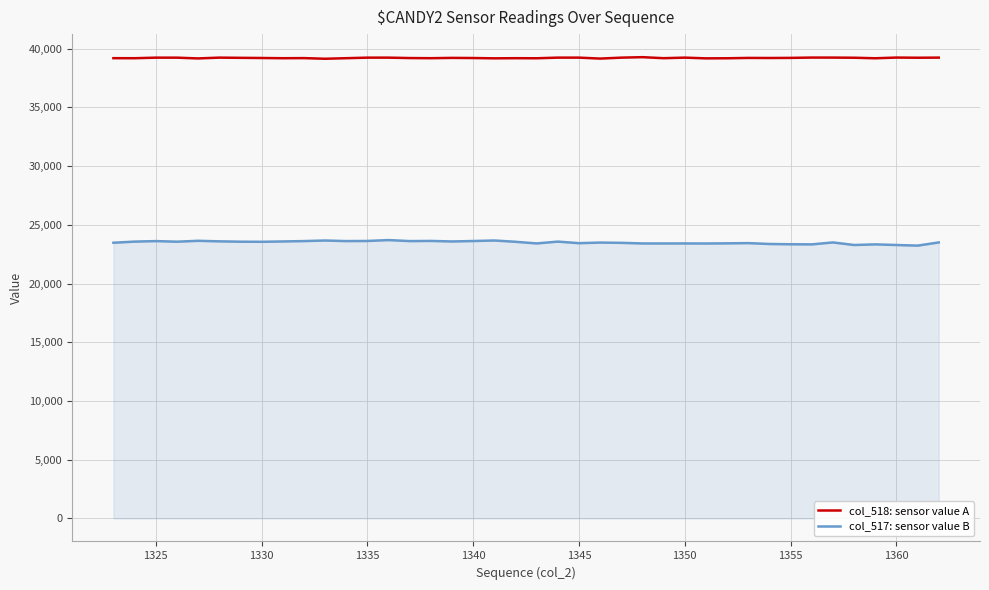

What is the greatest value displayed?

39275